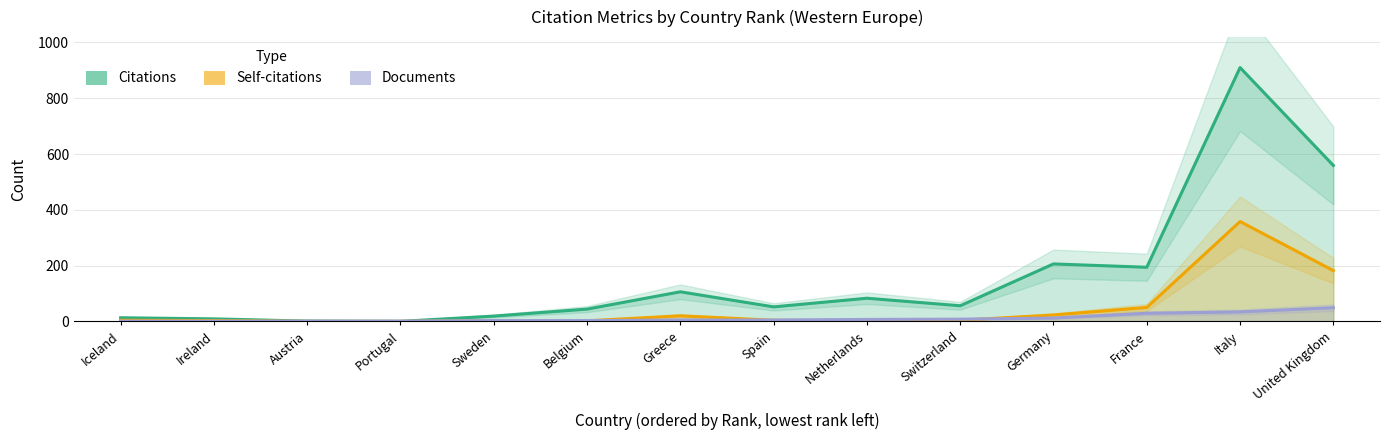

Is the value of Citations at Italy greater than the value of Documents at Italy?

Yes